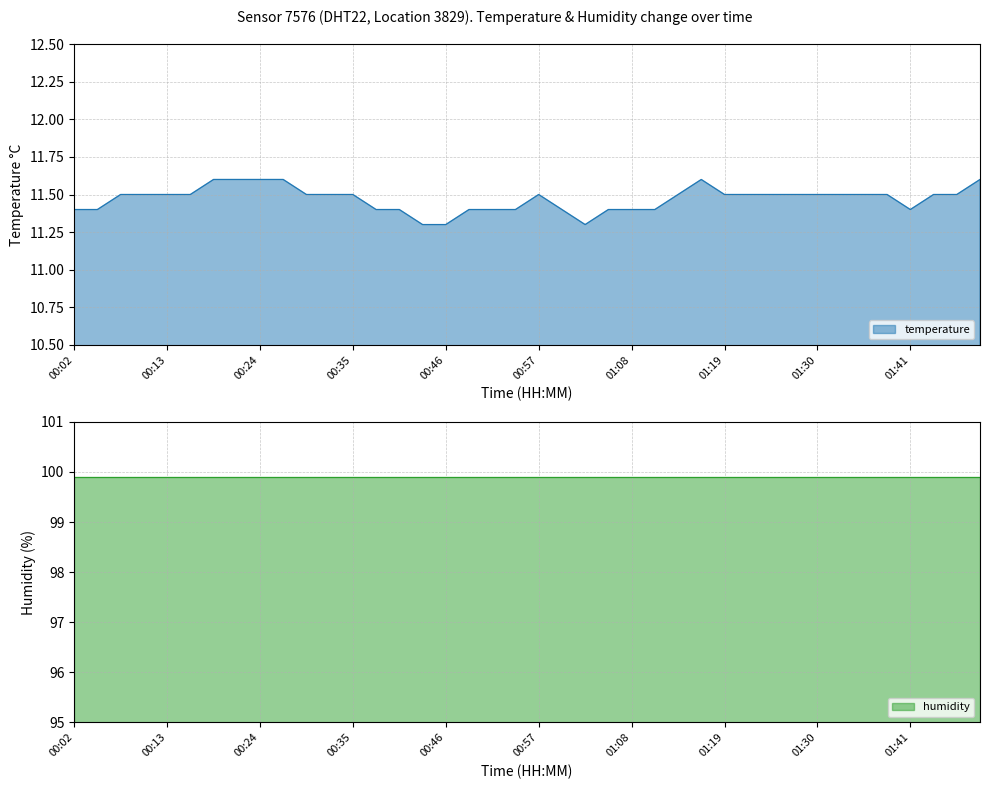

Approximately how many times larger is the value at 00:41 compared to 00:57?

1.0